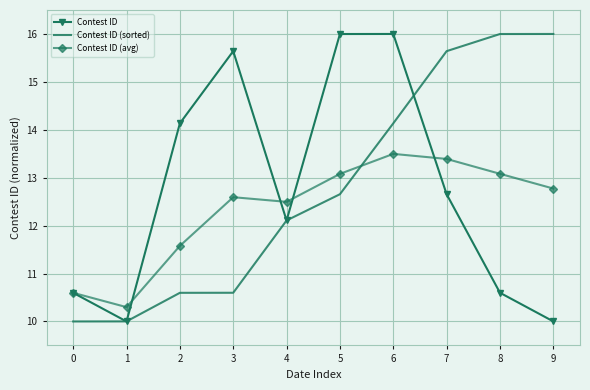

Between 4 and 9, which series saw the biggest shift?

Contest ID (sorted)